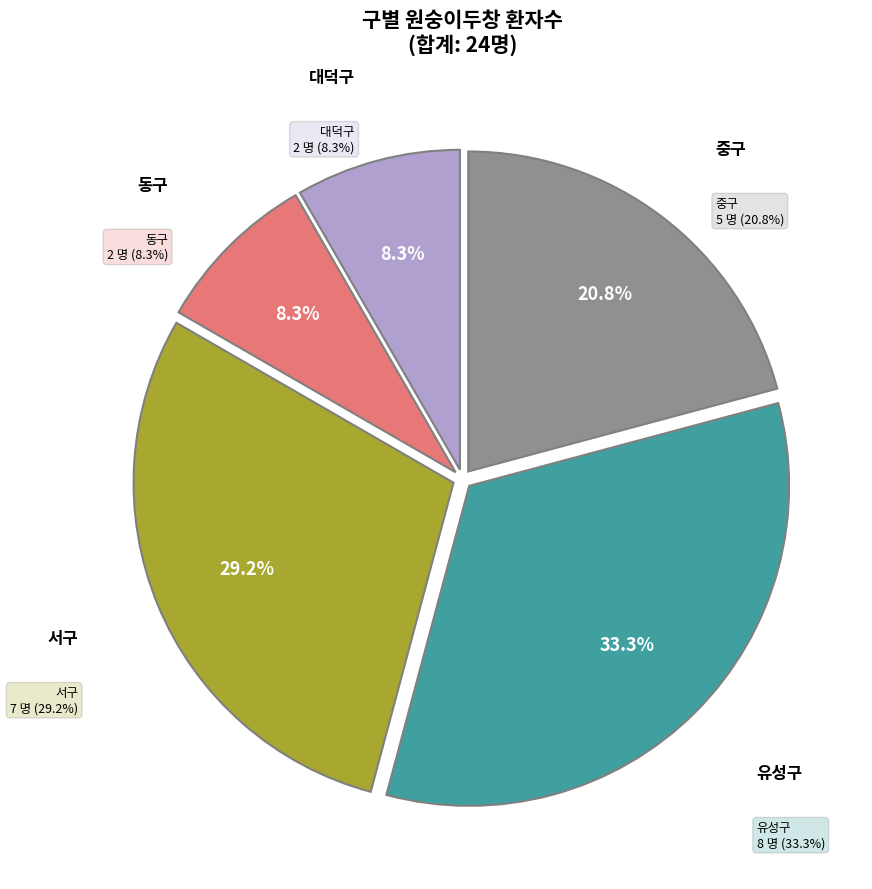

To the nearest percent, what portion does 동구 represent?

8%